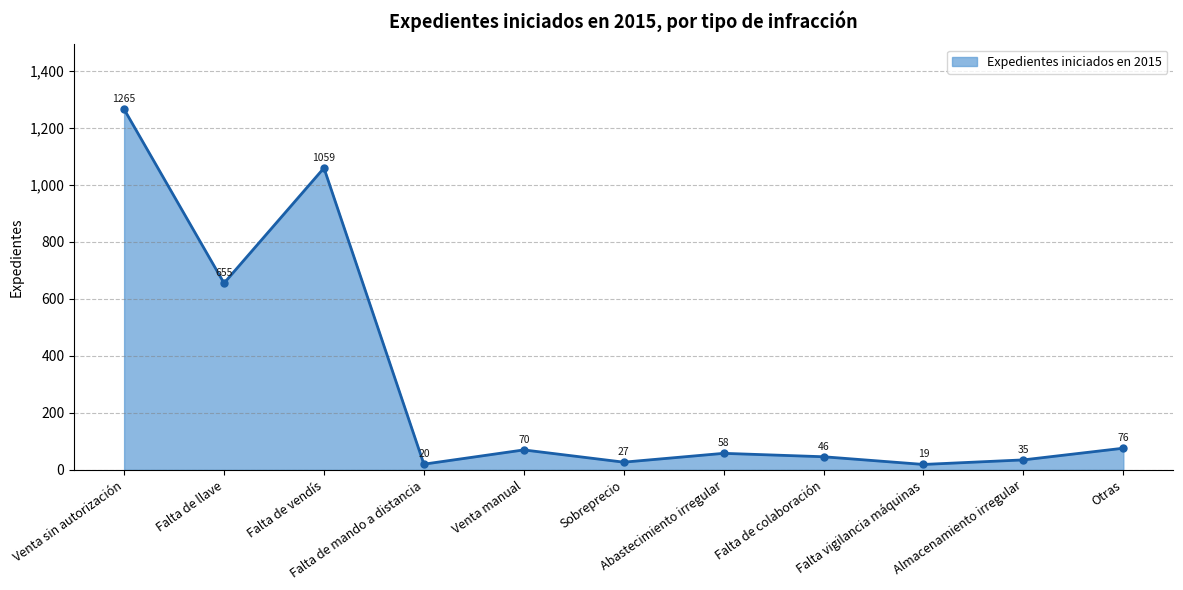

List the labels in order of value, smallest first.

Falta vigilancia máquinas, Falta de mando a distancia, Sobreprecio, Almacenamiento irregular, Falta de colaboración, Abastecimiento irregular, Venta manual, Otras, Falta de llave, Falta de vendís, Venta sin autorización